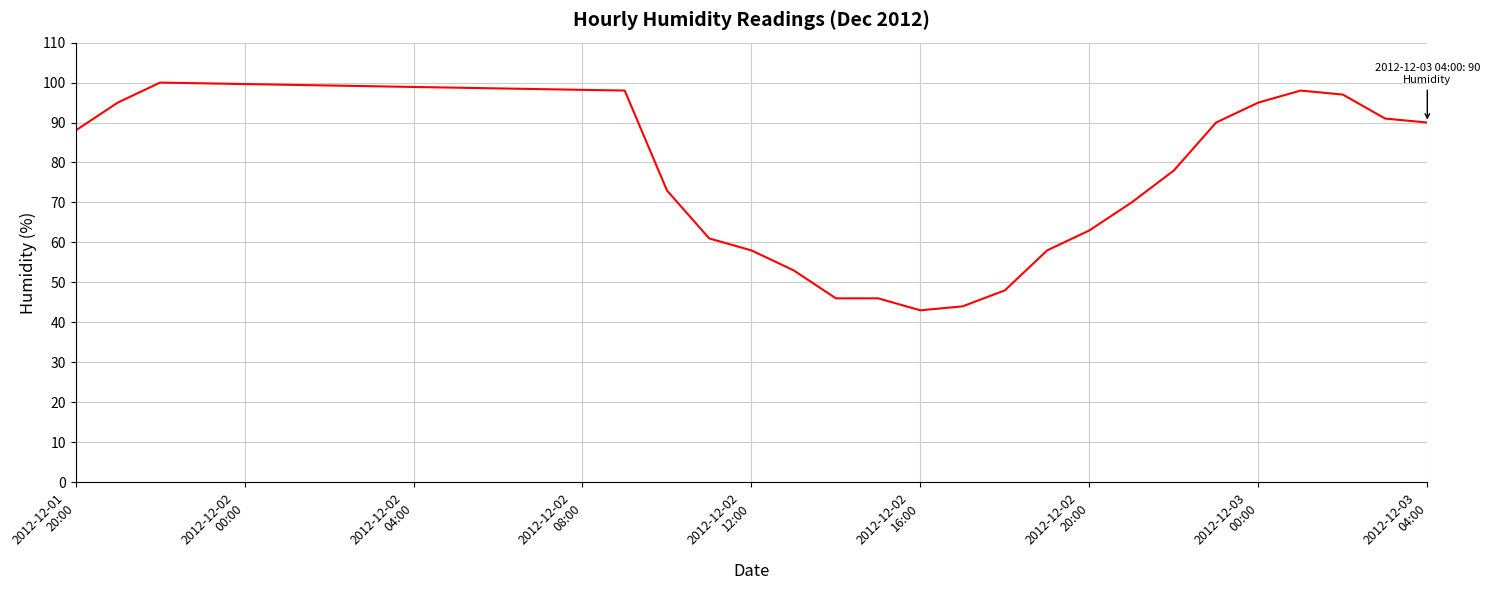

What is the greatest value displayed?

100